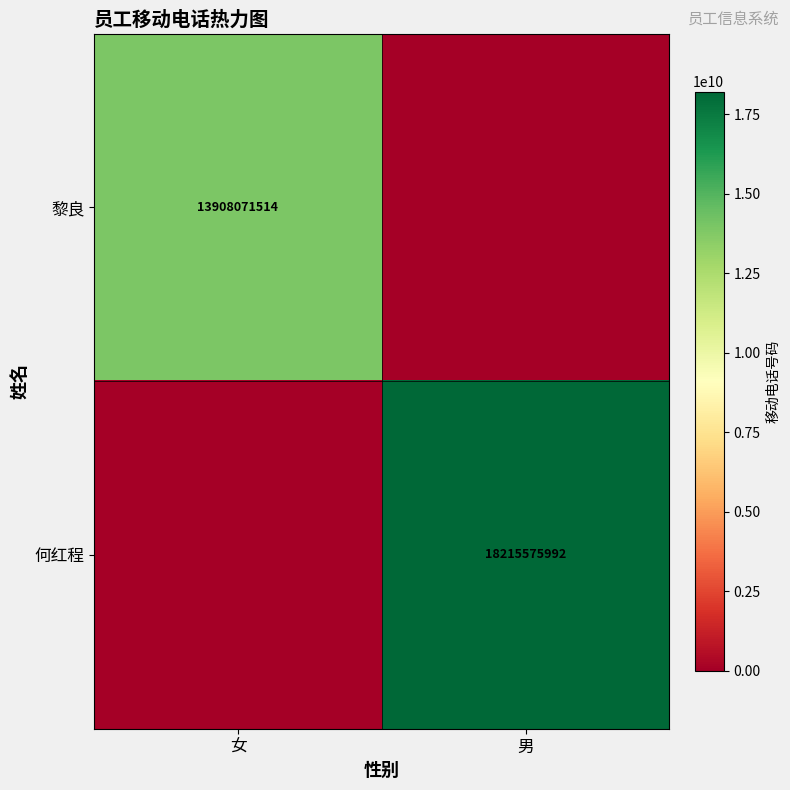

The value of 何红程 at 男 is 18215575992. True or false?

True